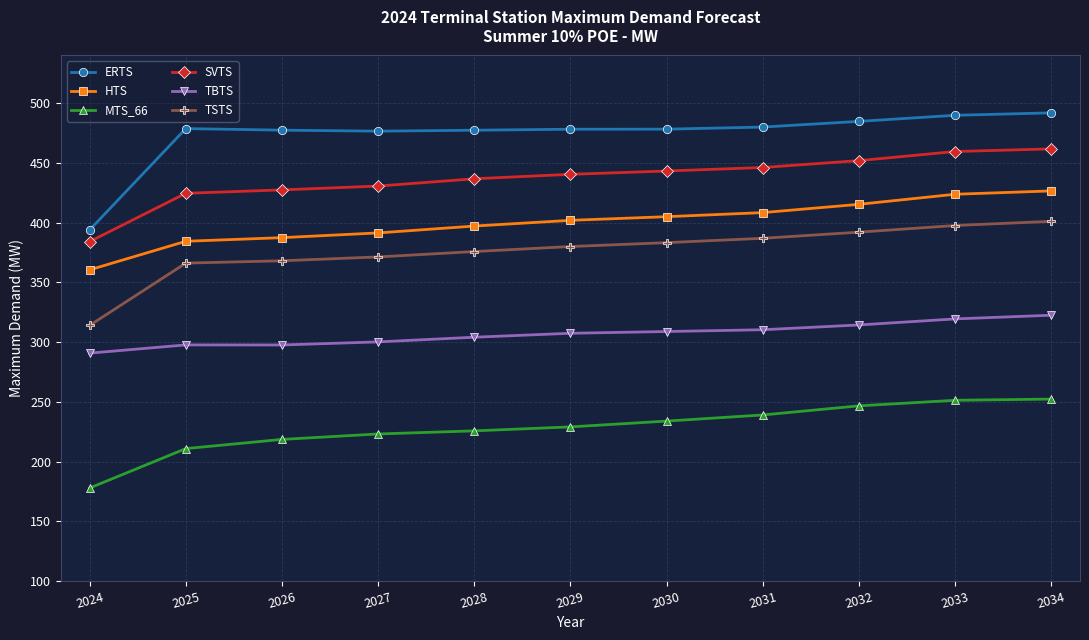

What is the greatest value displayed?

492.0